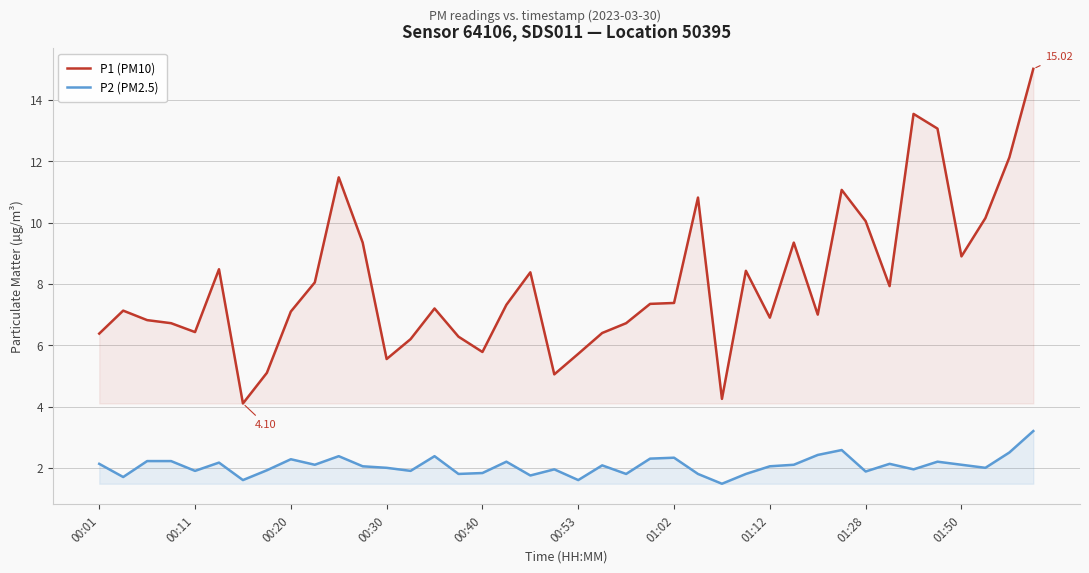

At which category does the chart reach its minimum across all series?

26